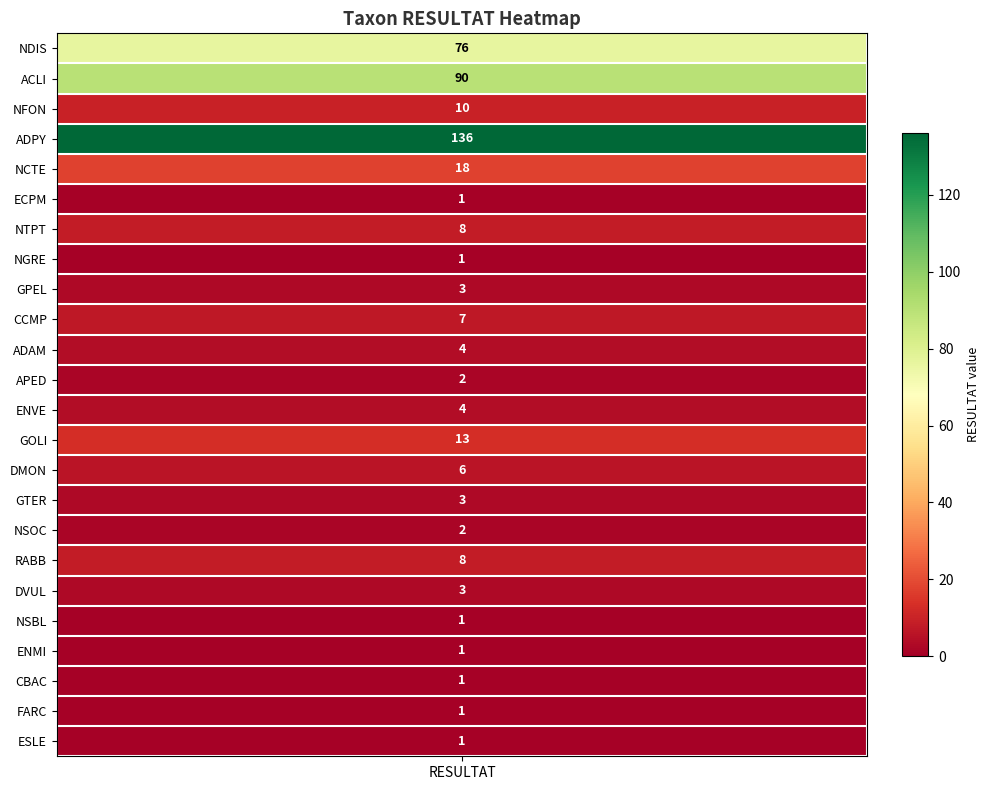

True or false: the data shows 16 at 2.

False